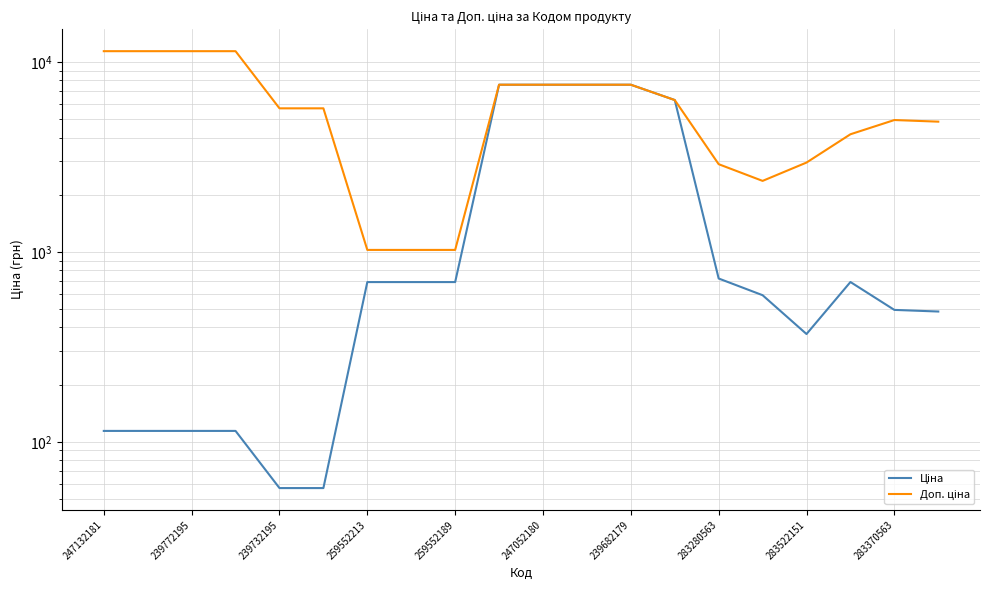

At how many categories does at least one series exceed 8680?

4